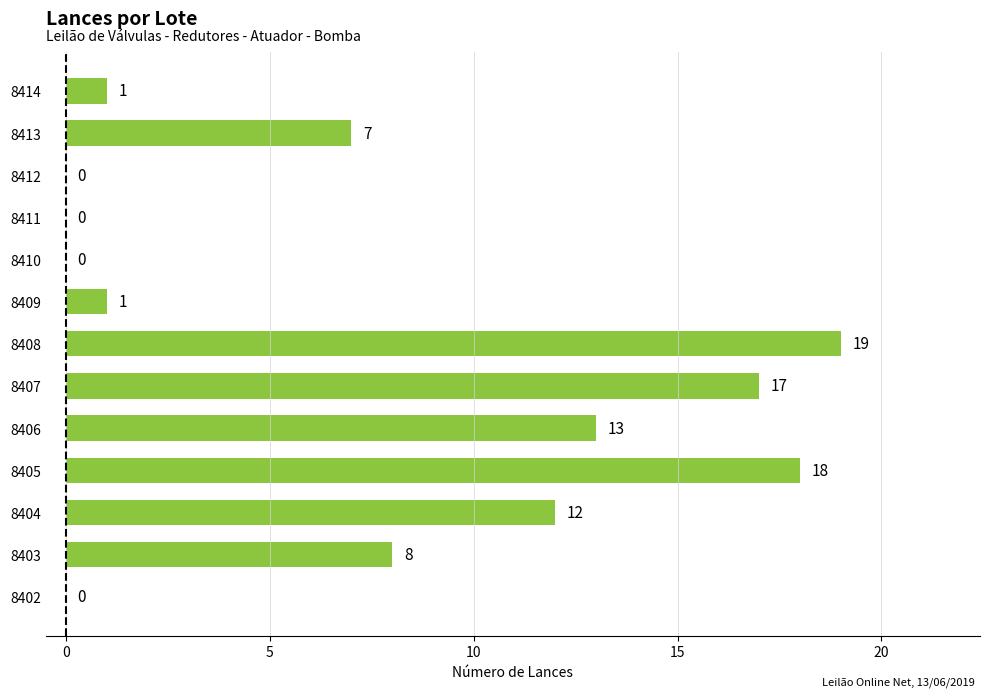

True or false: the data shows 13 at 8411.

False